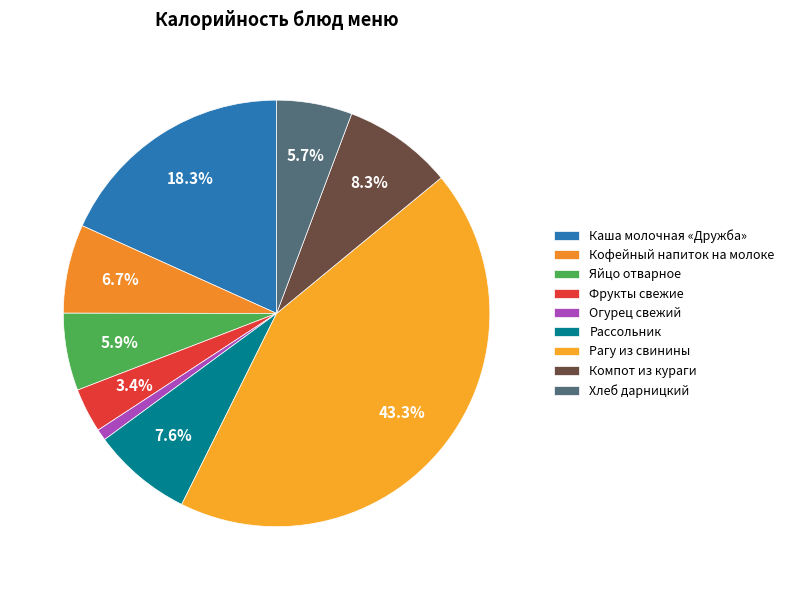

Count the number of slices in the pie.

9